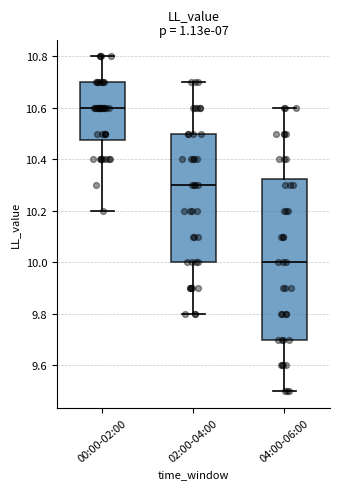

Reading left to right, read every box against the y-axis: the position of its median line, the range the box covers, and the ends of its whiskers. The values are not printed on the chart, so give them approximately, as read against the axis.

00:00-02:00: median 10.60, box 10.48 to 10.70, whiskers 10.20 to 10.80
02:00-04:00: median 10.30, box 10.00 to 10.50, whiskers 9.80 to 10.70
04:00-06:00: median 10.00, box 9.70 to 10.32, whiskers 9.50 to 10.60